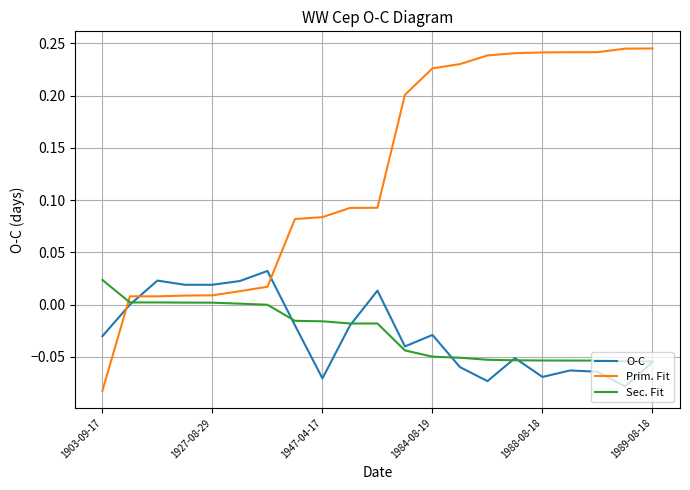

Which series has the largest range (max minus min)?

Prim. Fit